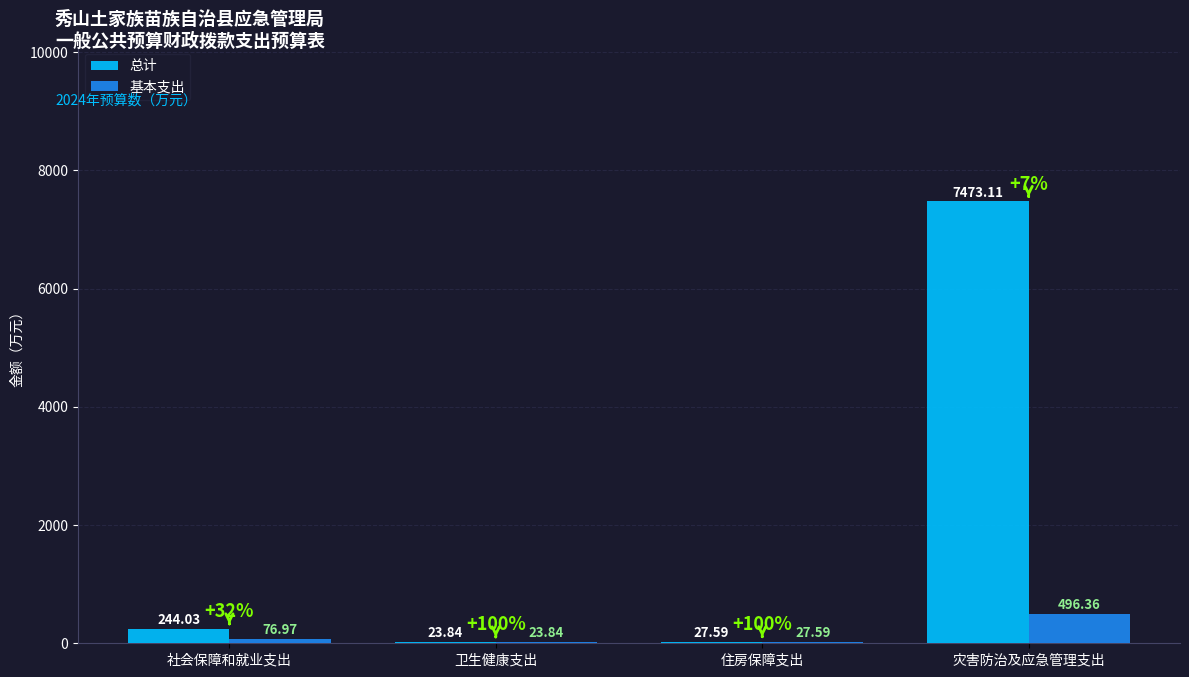

Where is 总计 nearest to the value 3748?

社会保障和就业支出